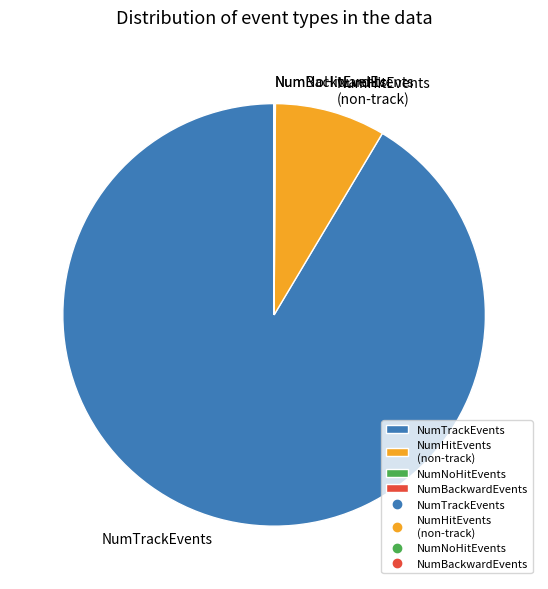

True or false: NumTrackEvents accounts for 99% of the total.

False